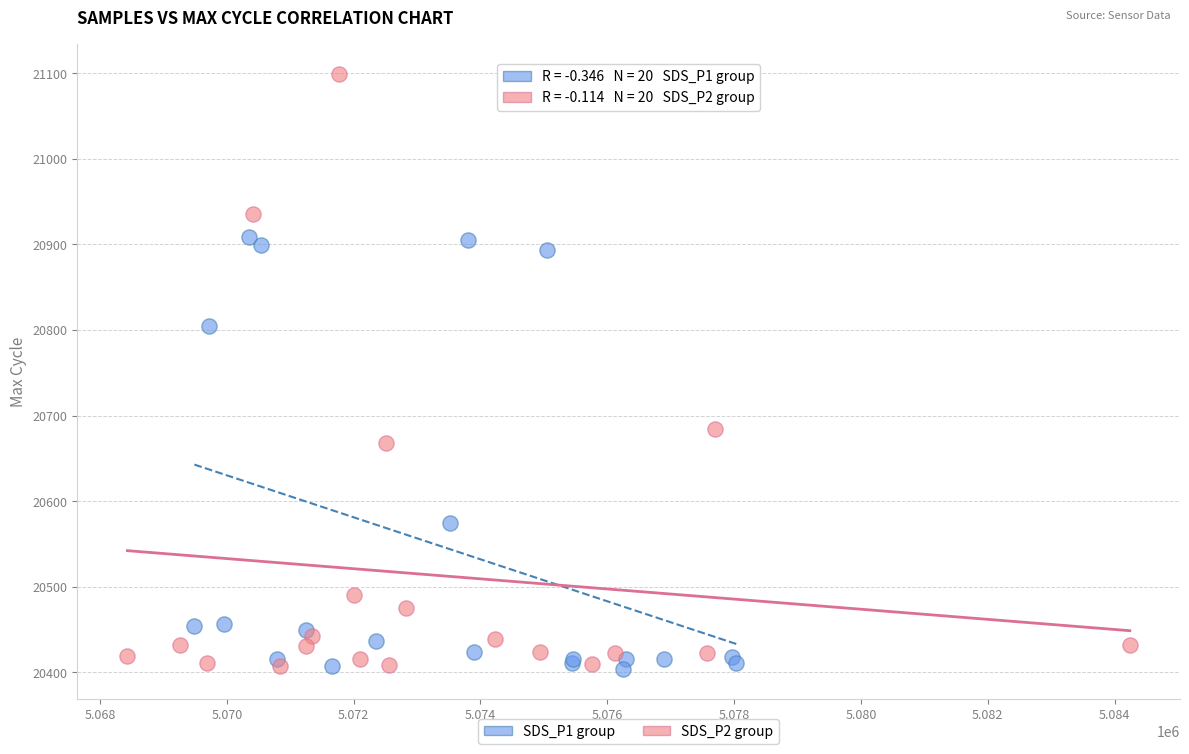

Which series has the largest Y range (max minus min)?

SDS_P2 group